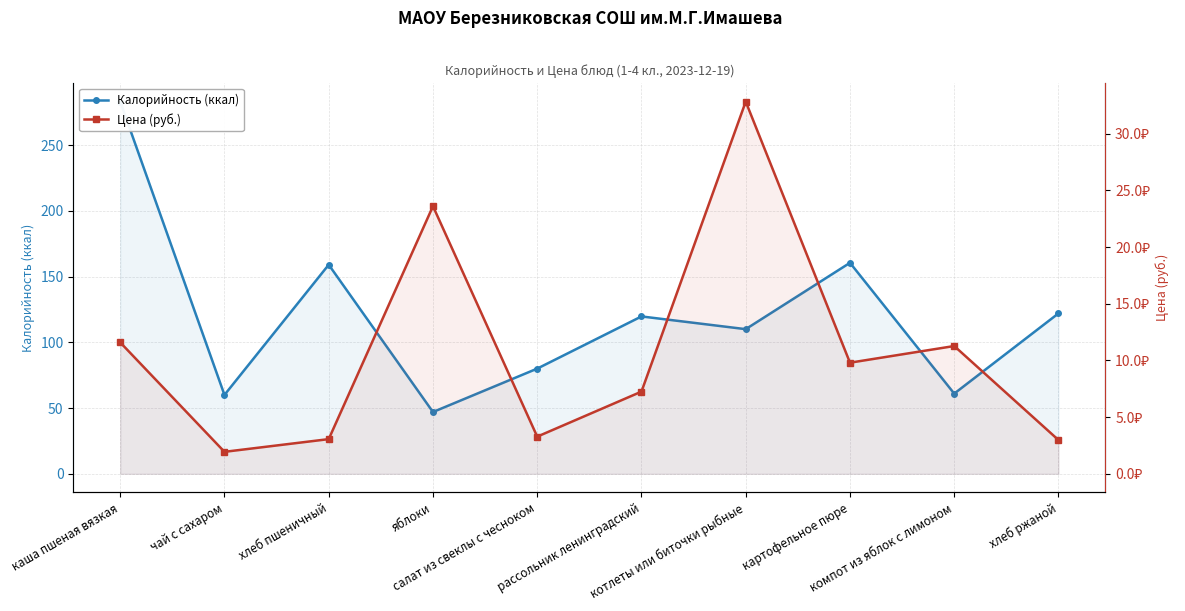

At which category does the chart reach its minimum across all series?

чай с сахаром